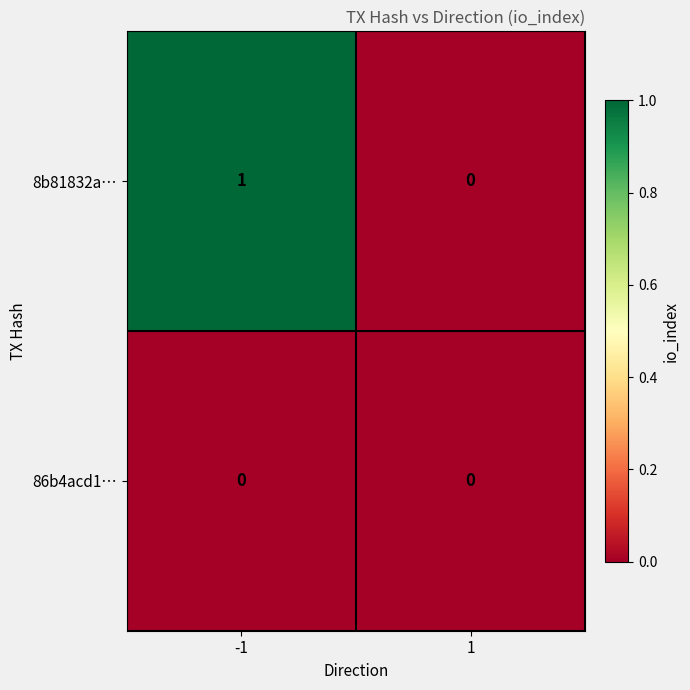

The 86b4acd1… series shows 0 at -1. True or false?

True